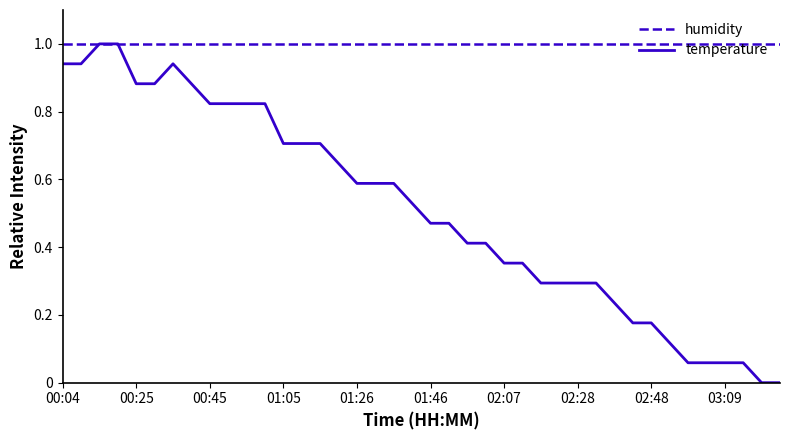

How many categories are shown in the chart?

40